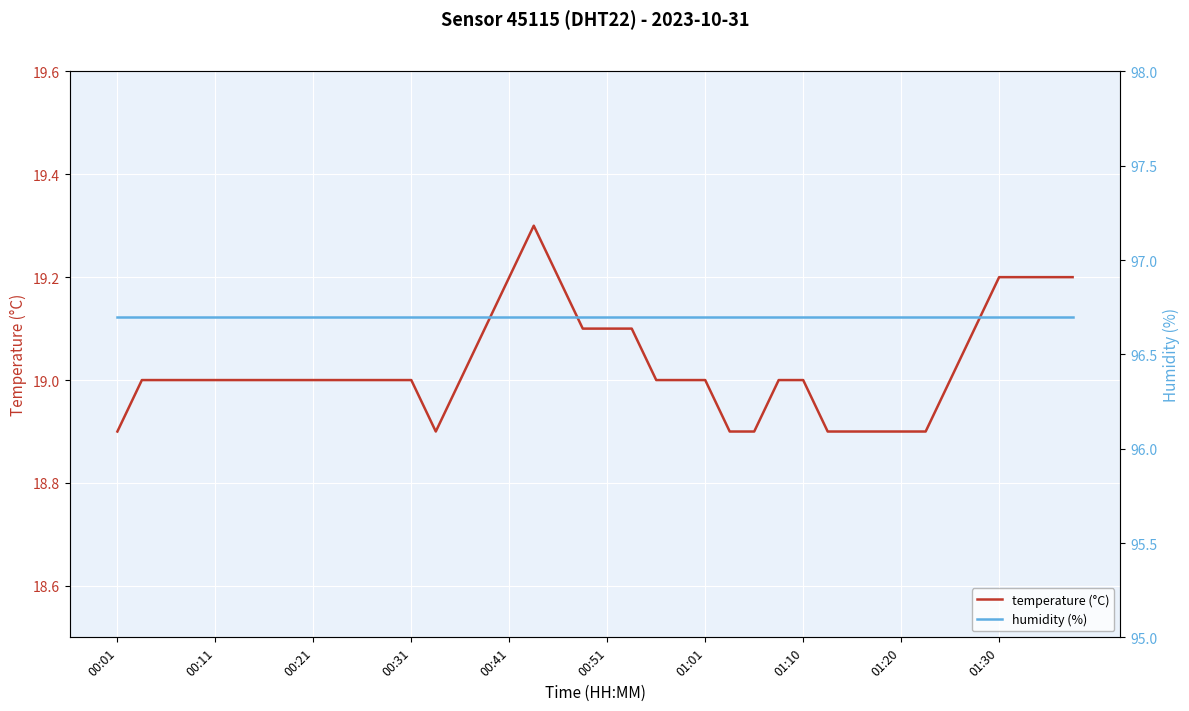

What is the difference between the highest and lowest values at 25?

77.8